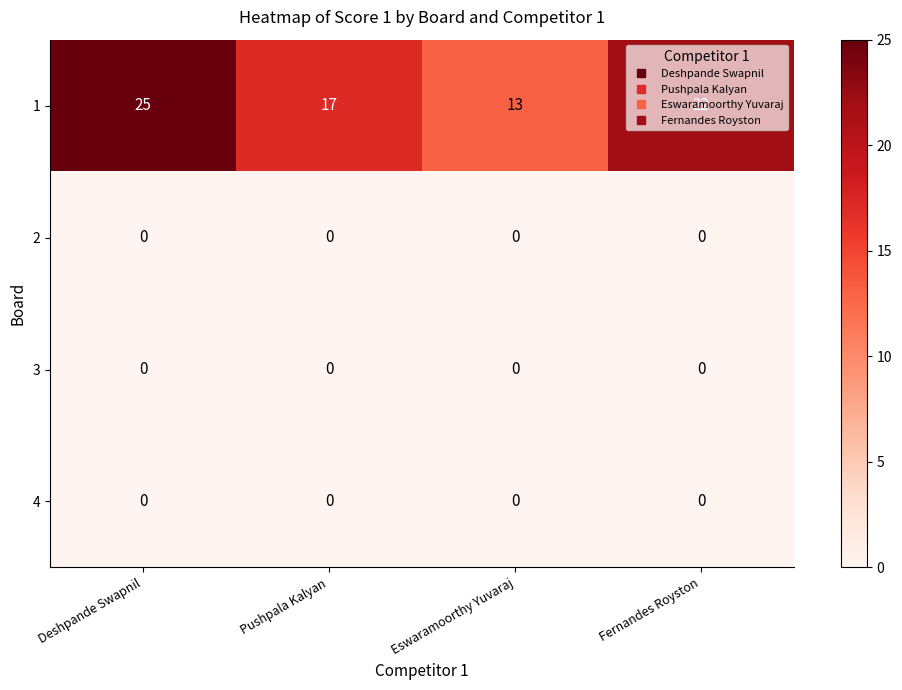

List the labels in order of 1 value, smallest first.

Eswaramoorthy Yuvaraj, Pushpala Kalyan, Fernandes Royston, Deshpande Swapnil